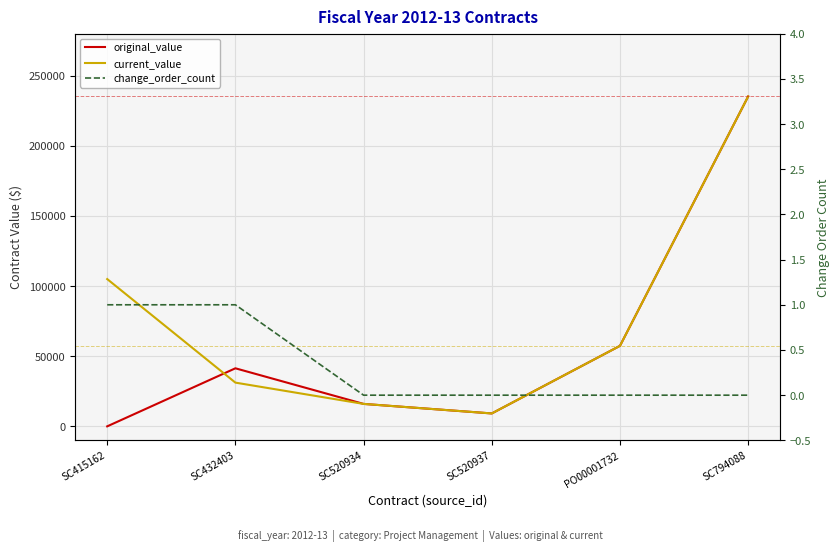

List the series in order of their overall mean, highest first.

current_value, original_value, change_order_count